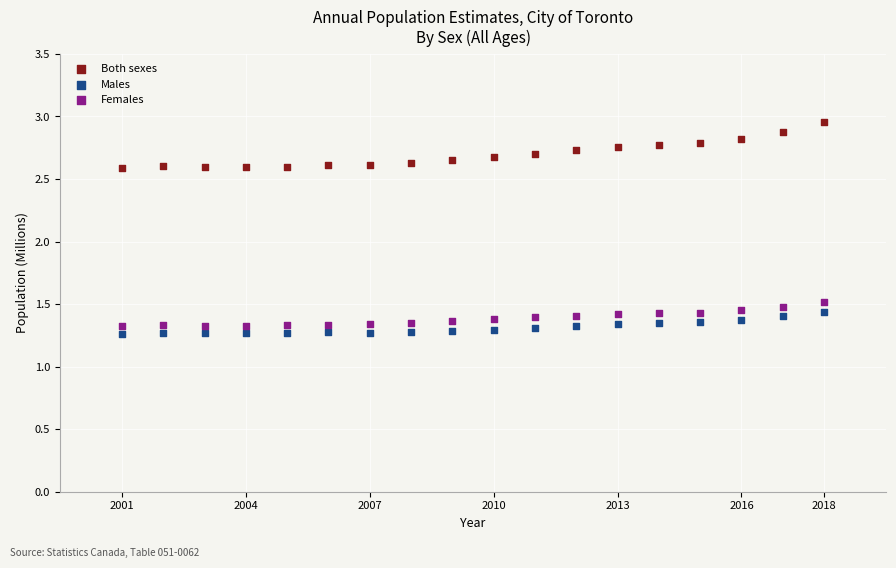

Which series has the largest Y range (max minus min)?

Both sexes